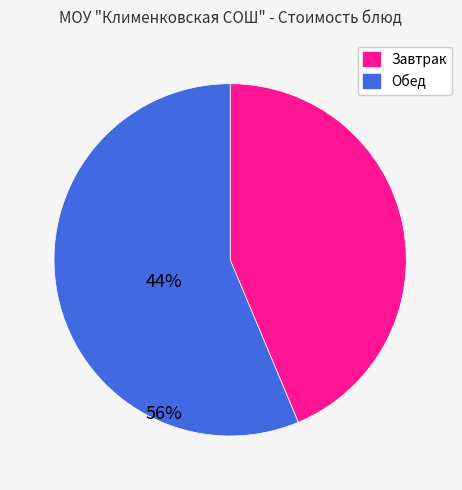

Is there any slice that represents more than half of the pie?

Yes